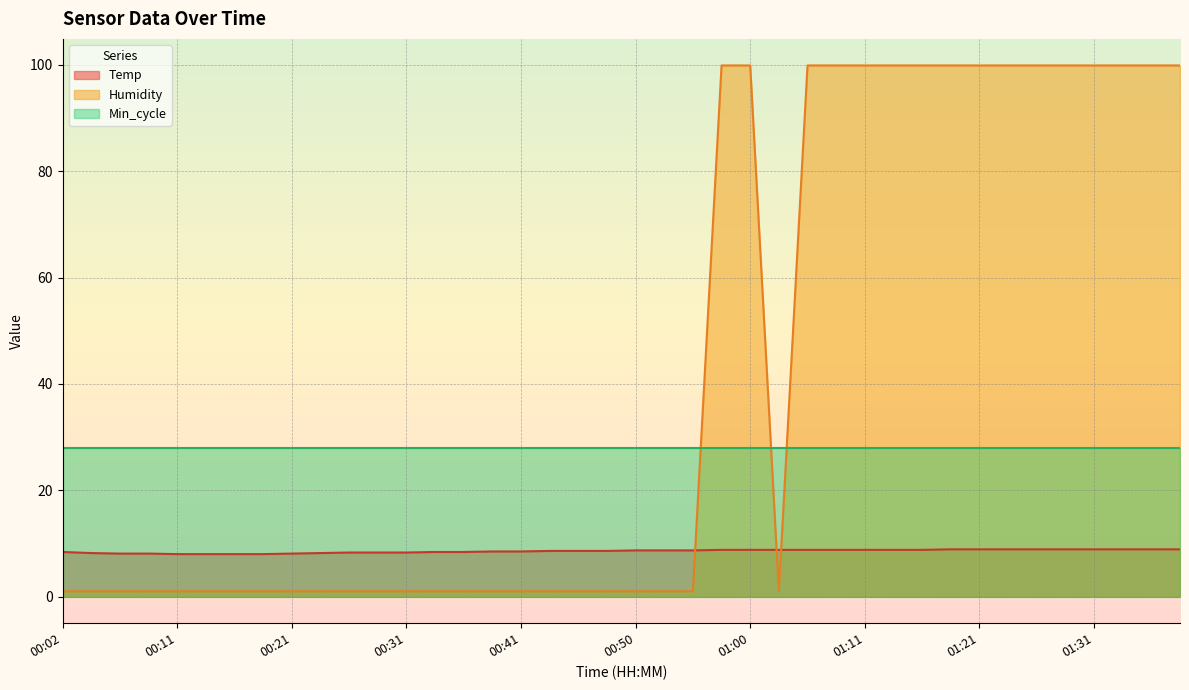

What position from the left is 00:21?

9